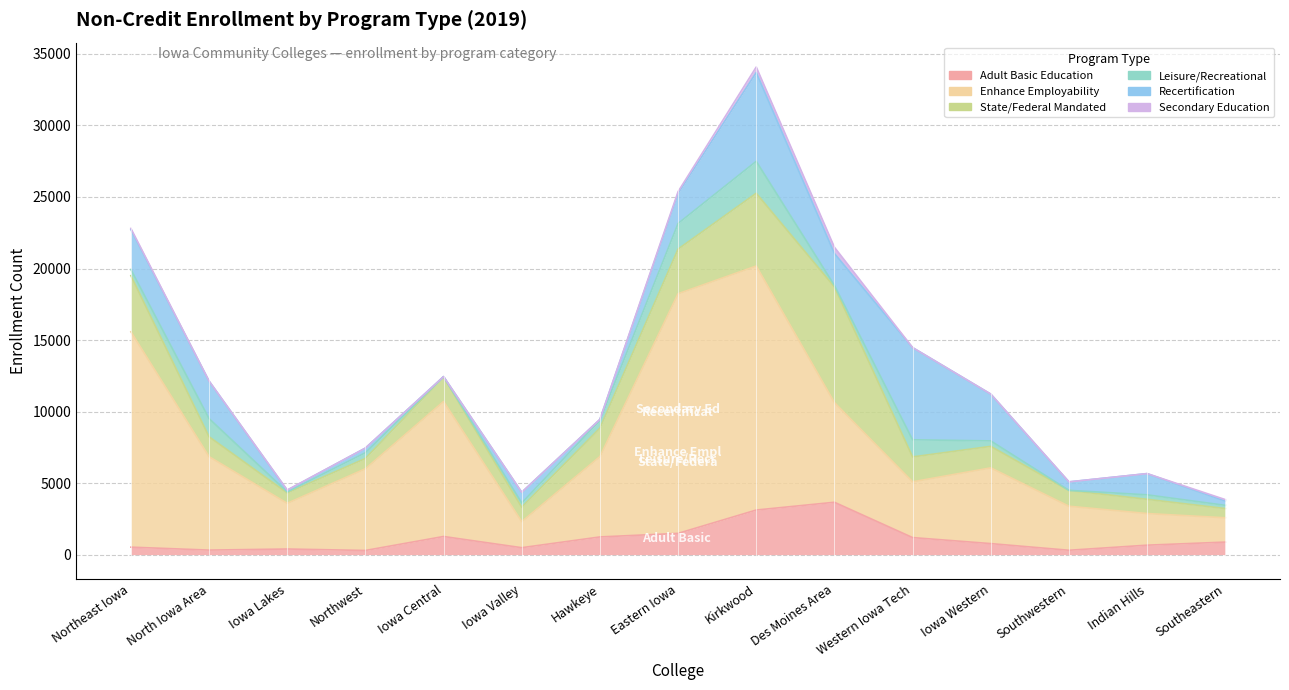

Reading left to right, what are all the values shown in this chart?

Adult Basic Education: Northeast Iowa=521	North Iowa Area=314	Iowa Lakes=390	Northwest=289	Iowa Central=1266	Iowa Valley=483	Hawkeye=1234	Eastern Iowa=1484	Kirkwood=3116	Des Moines Area=3659	Western Iowa Tech=1190	Iowa Western=769	Southwestern=303	Indian Hills=659	Southeastern=874
Enhance Employability: Northeast Iowa=15056	North Iowa Area=6535	Iowa Lakes=3197	Northwest=5712	Iowa Central=9438	Iowa Valley=1821	Hawkeye=5617	Eastern Iowa=16753	Kirkwood=17060	Des Moines Area=6969	Western Iowa Tech=3898	Iowa Western=5296	Southwestern=3080	Indian Hills=2213	Southeastern=1701
State/Federal Mandated: Northeast Iowa=3924	North Iowa Area=1391	Iowa Lakes=726	Northwest=718	Iowa Central=1715	Iowa Valley=1007	Hawkeye=1991	Eastern Iowa=3120	Kirkwood=5085	Des Moines Area=8088	Western Iowa Tech=1742	Iowa Western=1502	Southwestern=1107	Indian Hills=993	Southeastern=645
Leisure/Recreational: Northeast Iowa=432	North Iowa Area=1271	Iowa Lakes=68	Northwest=402	Iowa Central=23	Iowa Valley=299	Hawkeye=545	Eastern Iowa=1792	Kirkwood=2233	Des Moines Area=102	Western Iowa Tech=1198	Iowa Western=381	Southwestern=0	Indian Hills=313	Southeastern=225
Recertification: Northeast Iowa=2790	North Iowa Area=2623	Iowa Lakes=116	Northwest=326	Iowa Central=0	Iowa Valley=747	Hawkeye=63	Eastern Iowa=2106	Kirkwood=6205	Des Moines Area=2231	Western Iowa Tech=6444	Iowa Western=3274	Southwestern=593	Indian Hills=1484	Southeastern=297
Secondary Education: Northeast Iowa=82	North Iowa Area=0	Iowa Lakes=20	Northwest=0	Iowa Central=0	Iowa Valley=0	Hawkeye=3	Eastern Iowa=119	Kirkwood=388	Des Moines Area=438	Western Iowa Tech=0	Iowa Western=0	Southwestern=2	Indian Hills=0	Southeastern=104